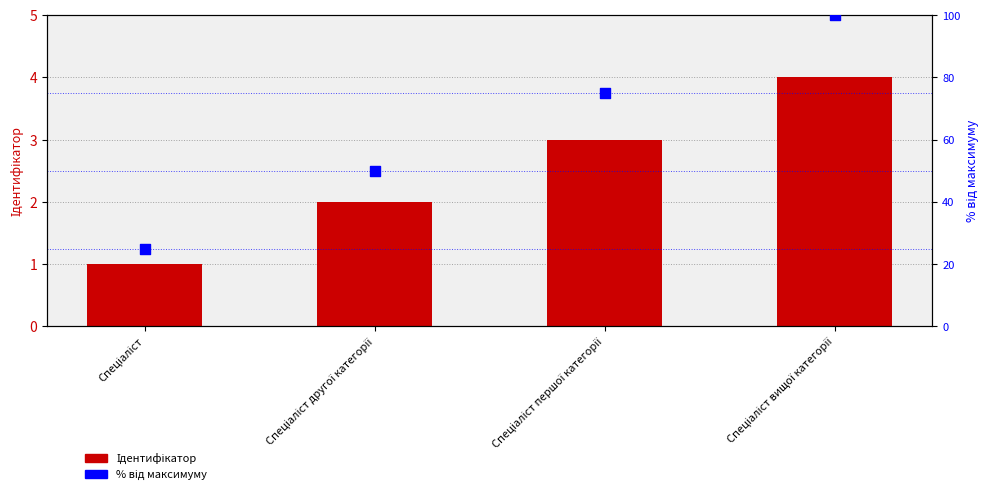

What is the total value across all series at Спеціаліст?

26